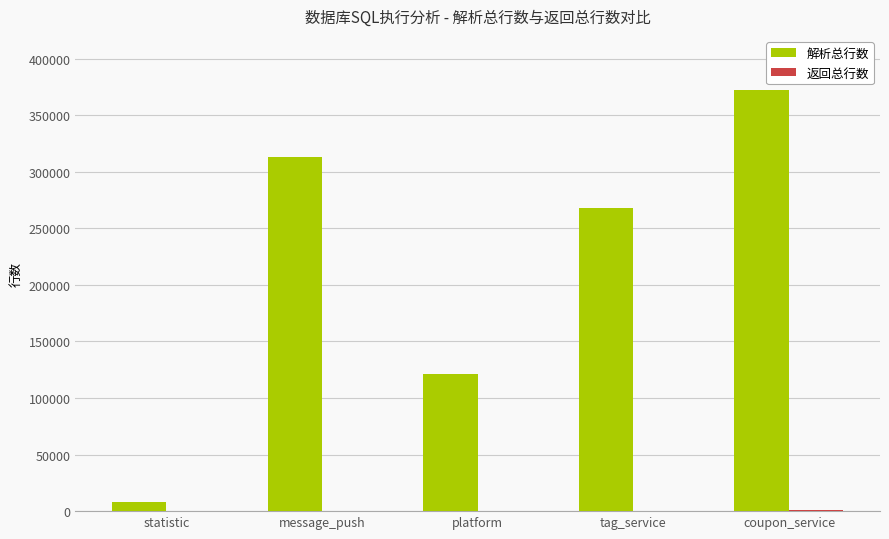

Are the bars grouped side by side (vs. stacked)?

Yes